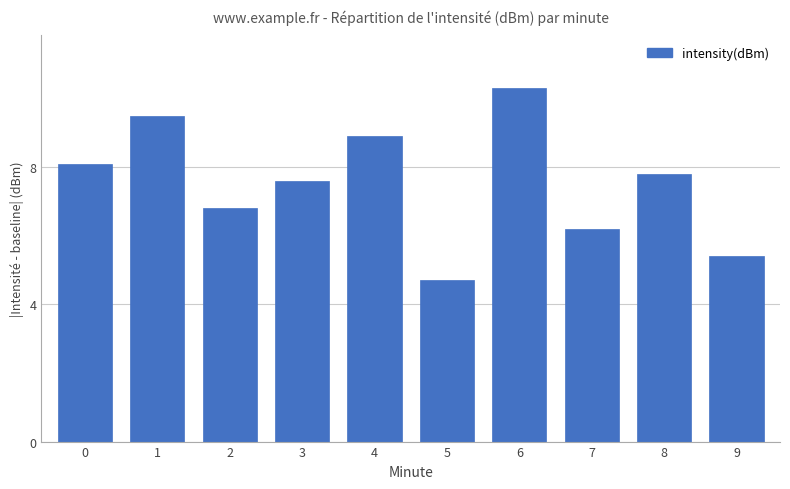

What is the difference between the maximum and minimum values?

5.6